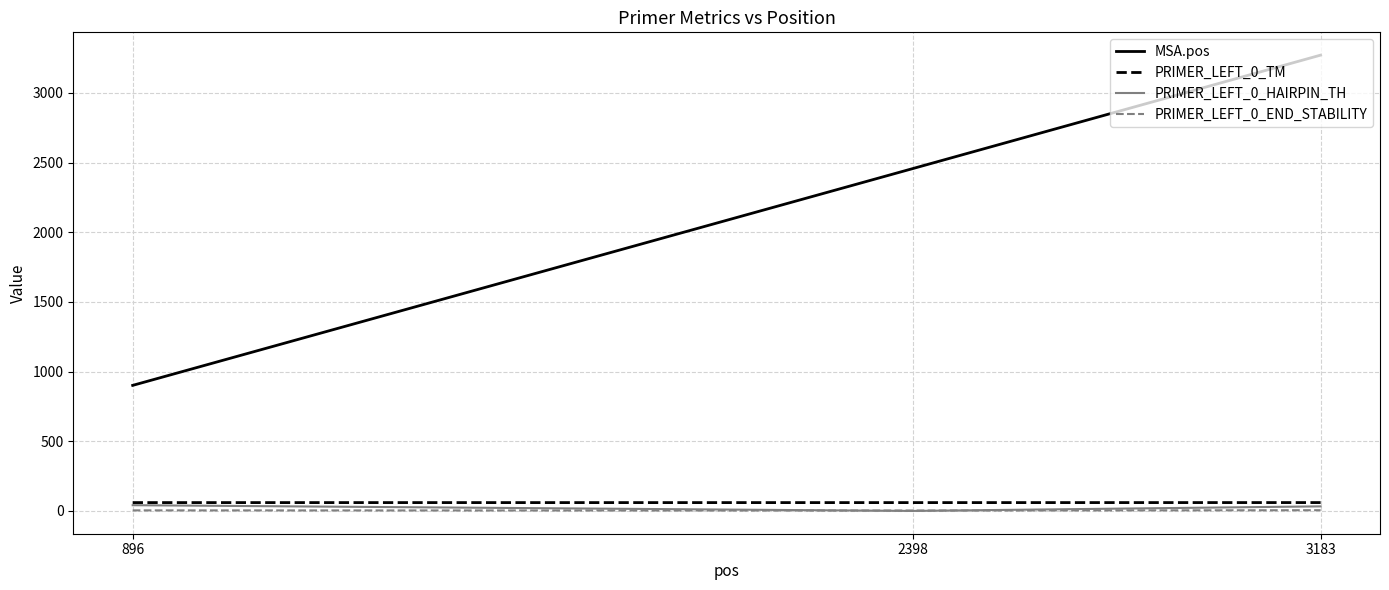

Between 2398 and 3183, which series saw the biggest shift?

MSA.pos